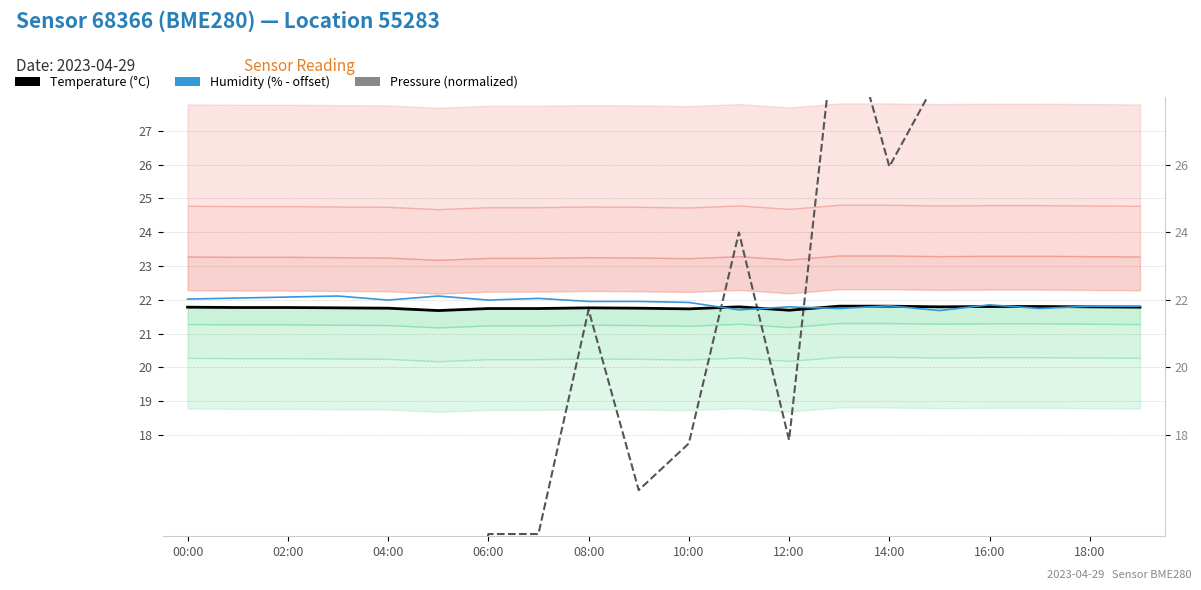

True or false: Humidity (% - offset) has more than 1 interior local peaks.

True